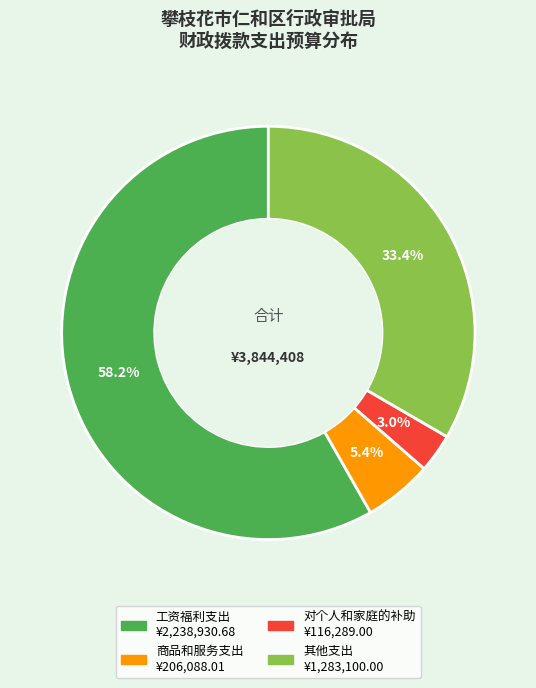

Count the number of slices in the pie.

4